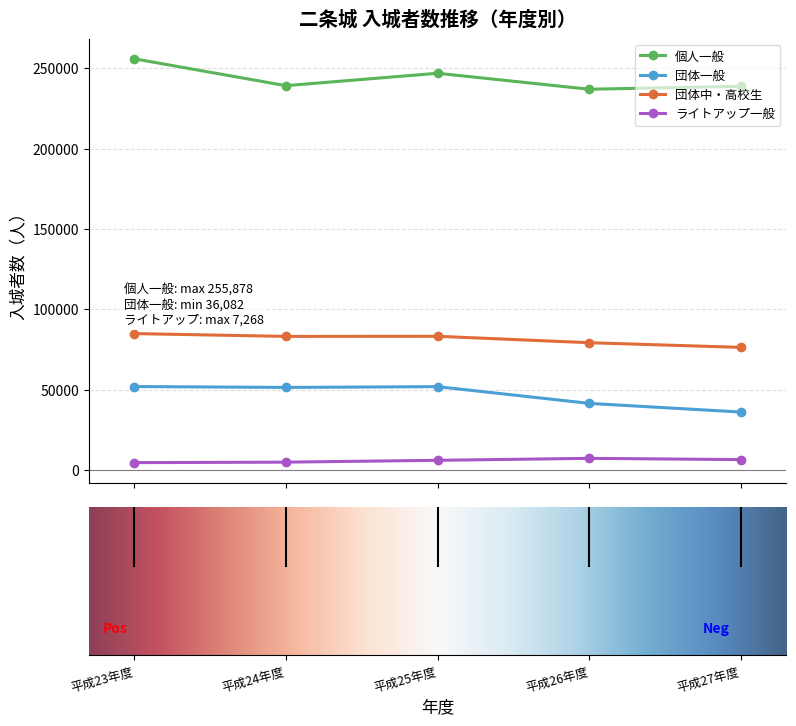

How many interior local peaks does the 個人一般 series have?

1